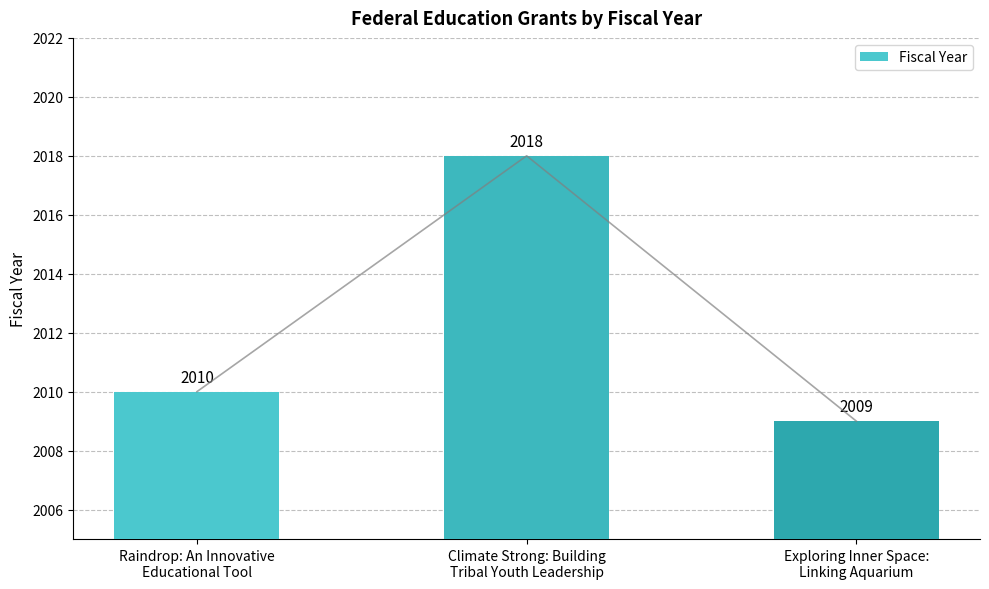

What is the sum of all values?

6037